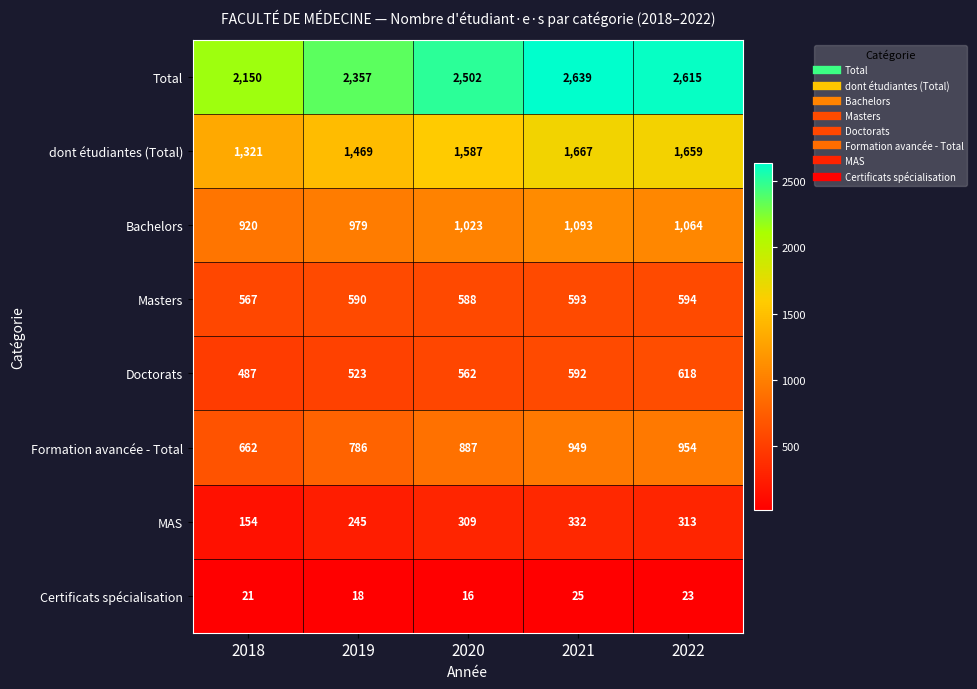

How many distinct data groups are displayed?

8